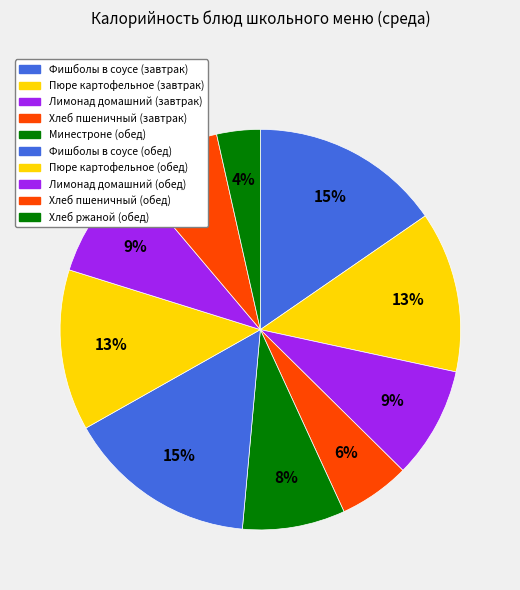

How many slices are in this pie chart?

10